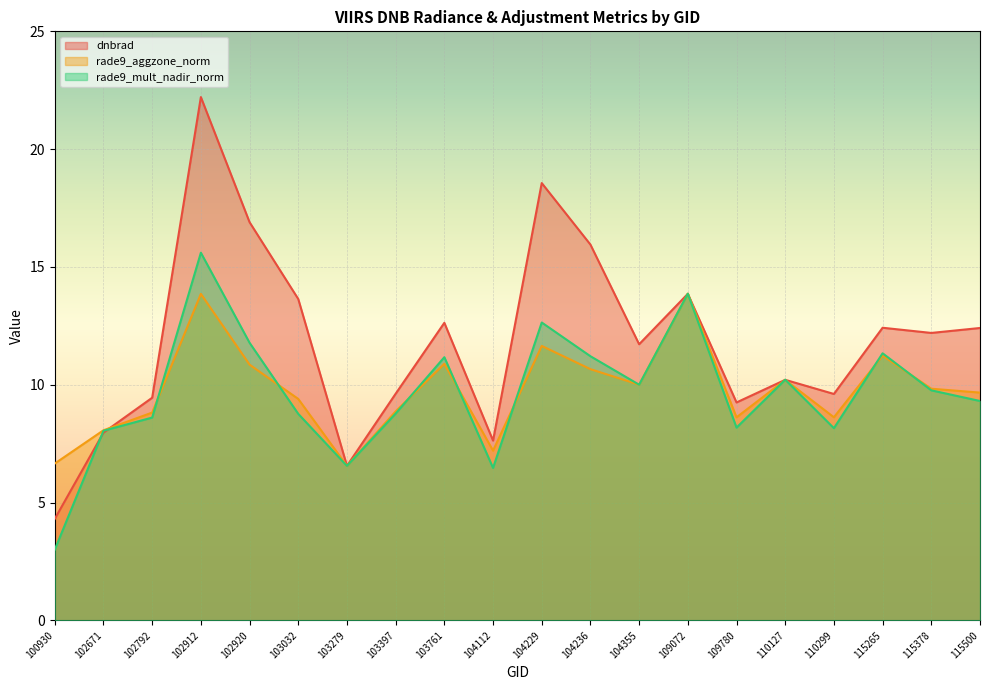

What is the smallest value displayed?

3.0